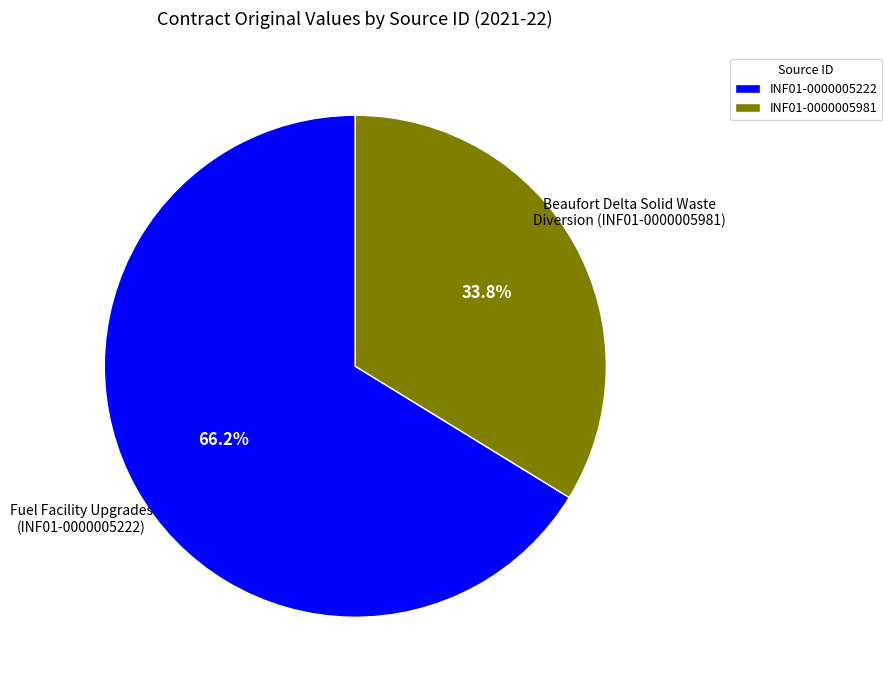

How many slices are in this pie chart?

2